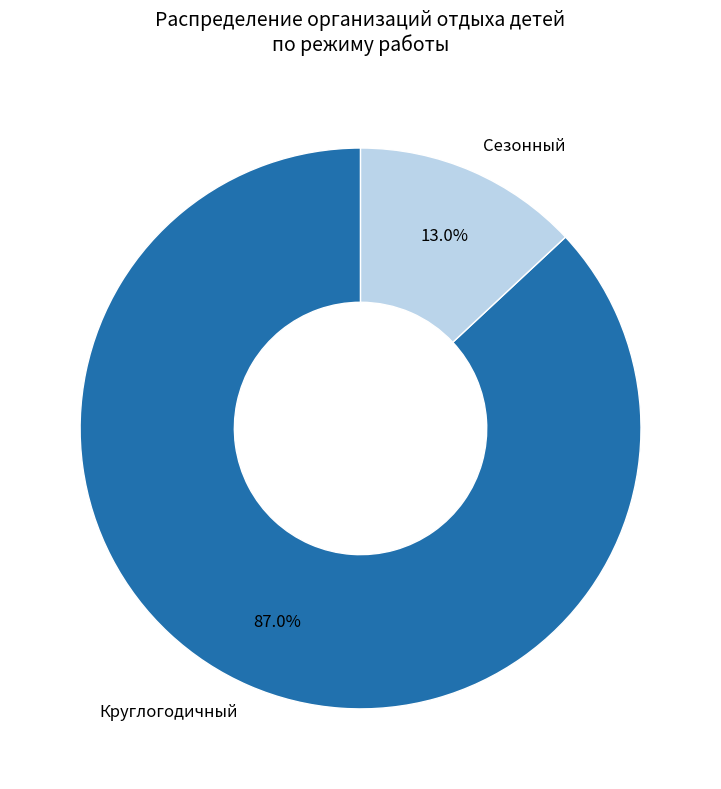

What percentage is the Сезонный slice, to the nearest percent?

13%